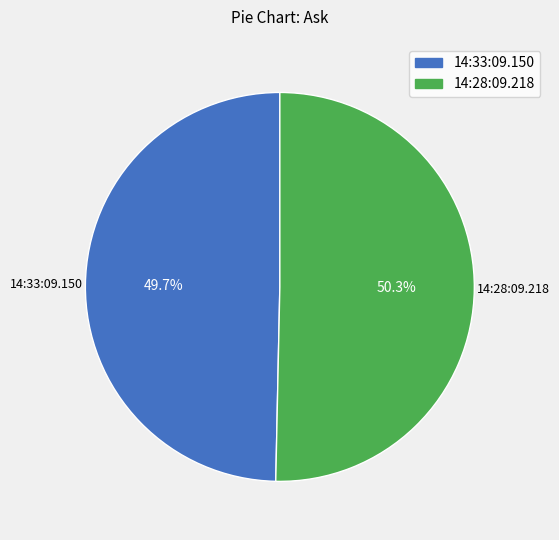

To the nearest percent, what is the average slice percentage?

50%